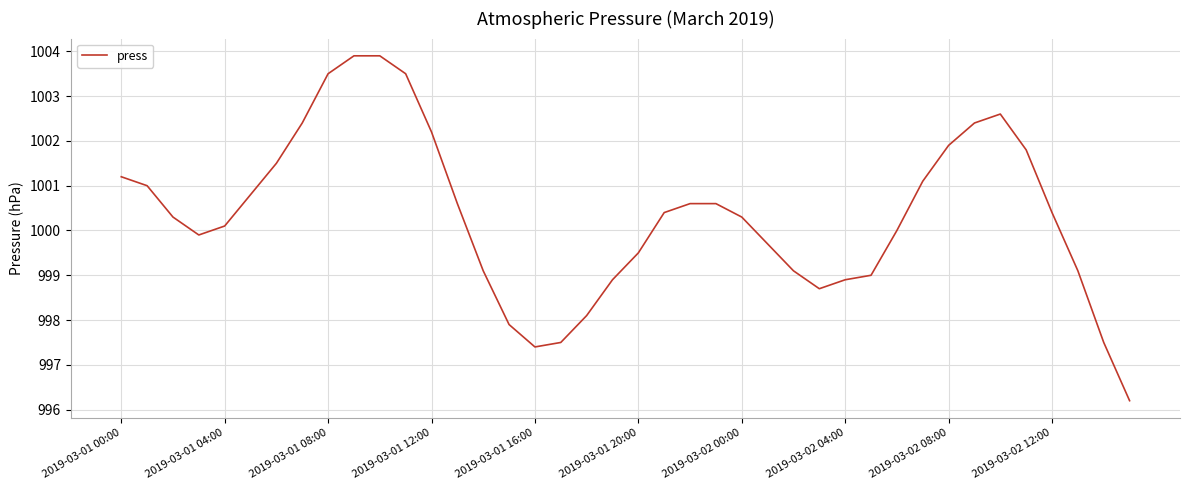

What is the minimum value shown in the chart?

996.2